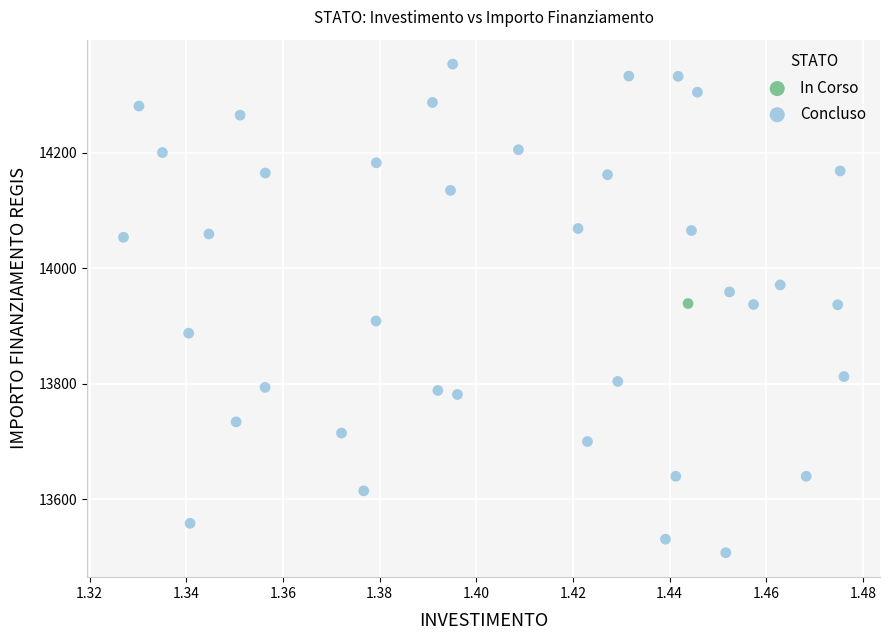

What are all the series names shown in the legend?

In Corso, Concluso